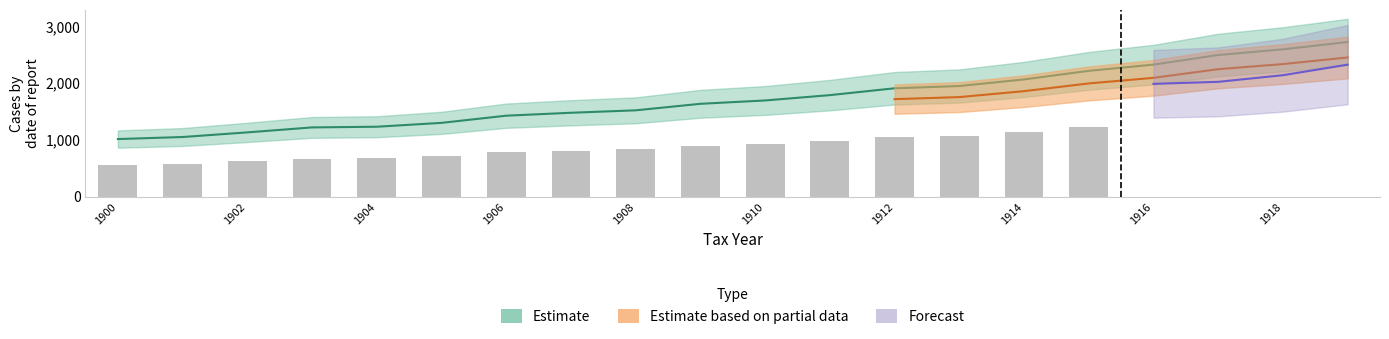

True or false: the data shows 2026.1 at 1914.

False